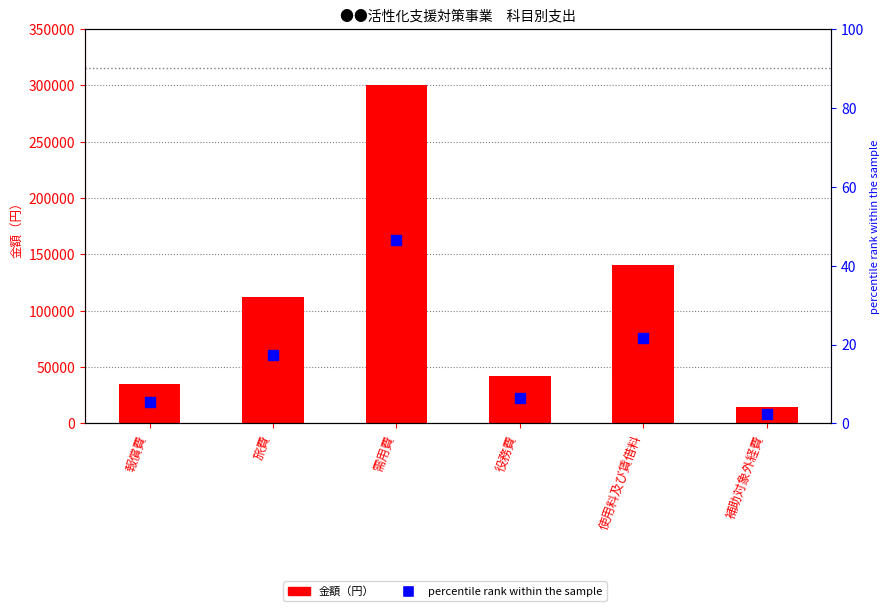

At which category is the sum across all series the highest?

需用費